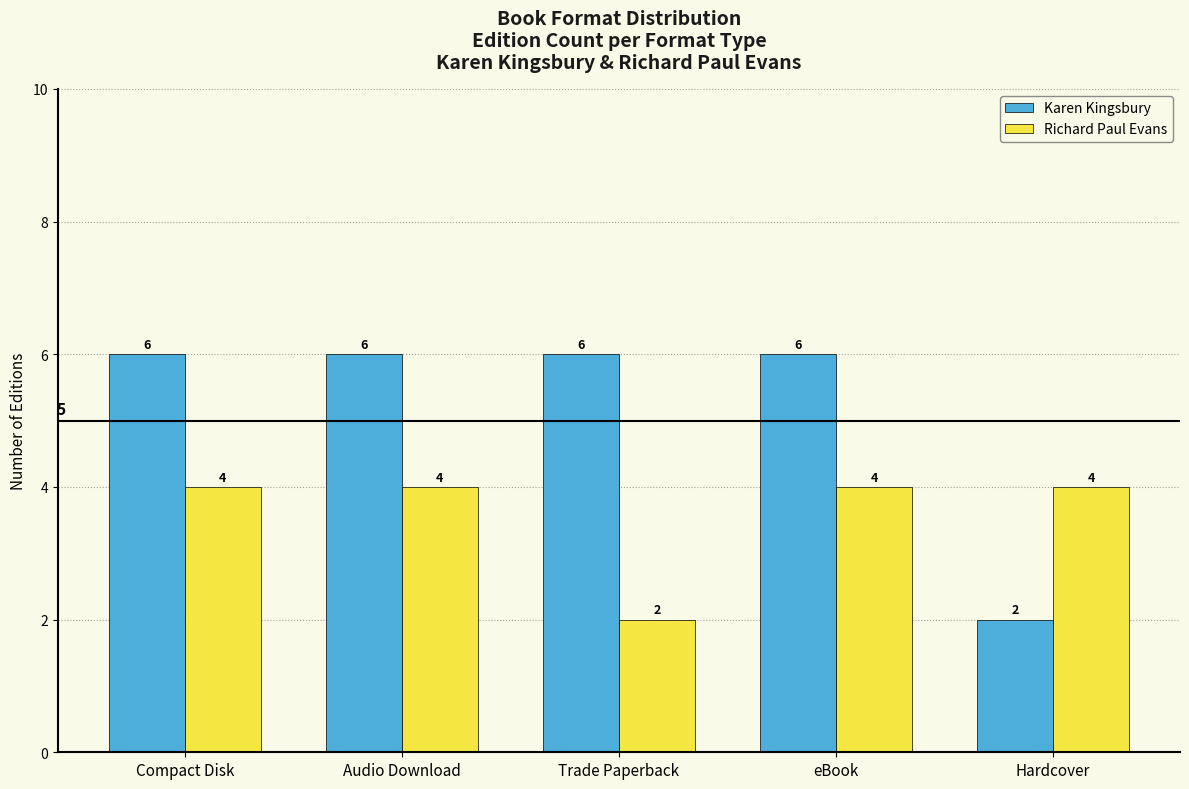

Reading left to right, transcribe all the data shown in this chart.

Karen Kingsbury: Compact Disk=6	Audio Download=6	Trade Paperback=6	eBook=6	Hardcover=2
Richard Paul Evans: Compact Disk=4	Audio Download=4	Trade Paperback=2	eBook=4	Hardcover=4